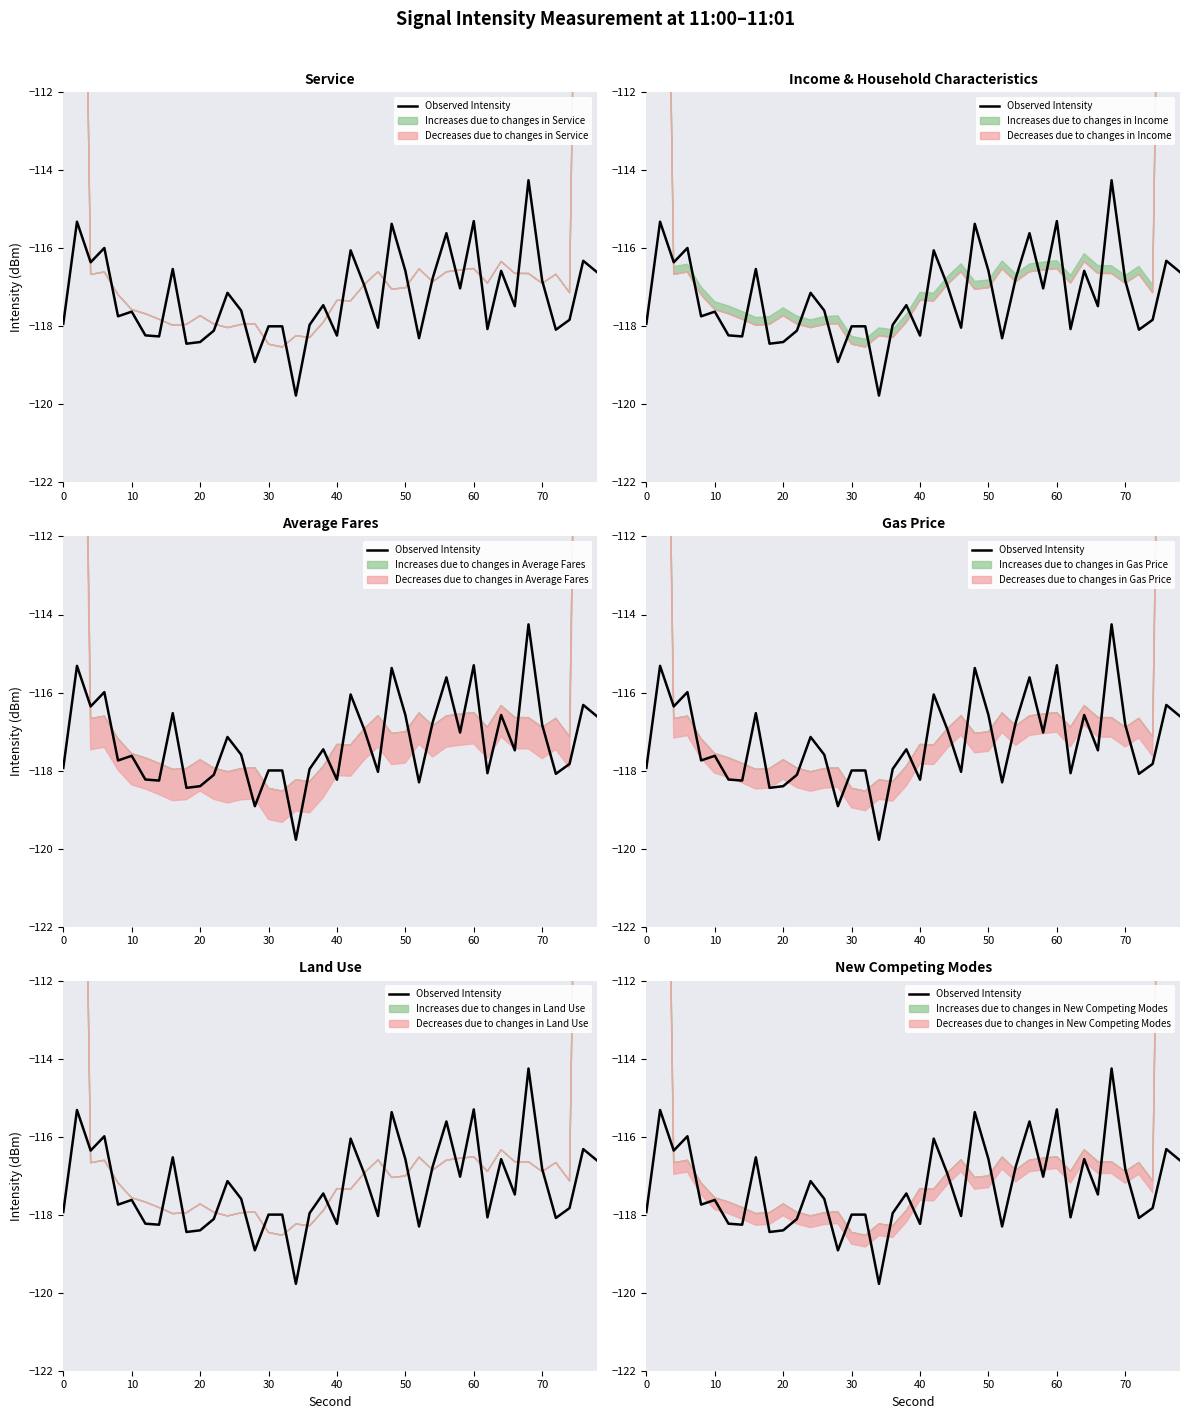

What is the greatest value displayed?

-114.3